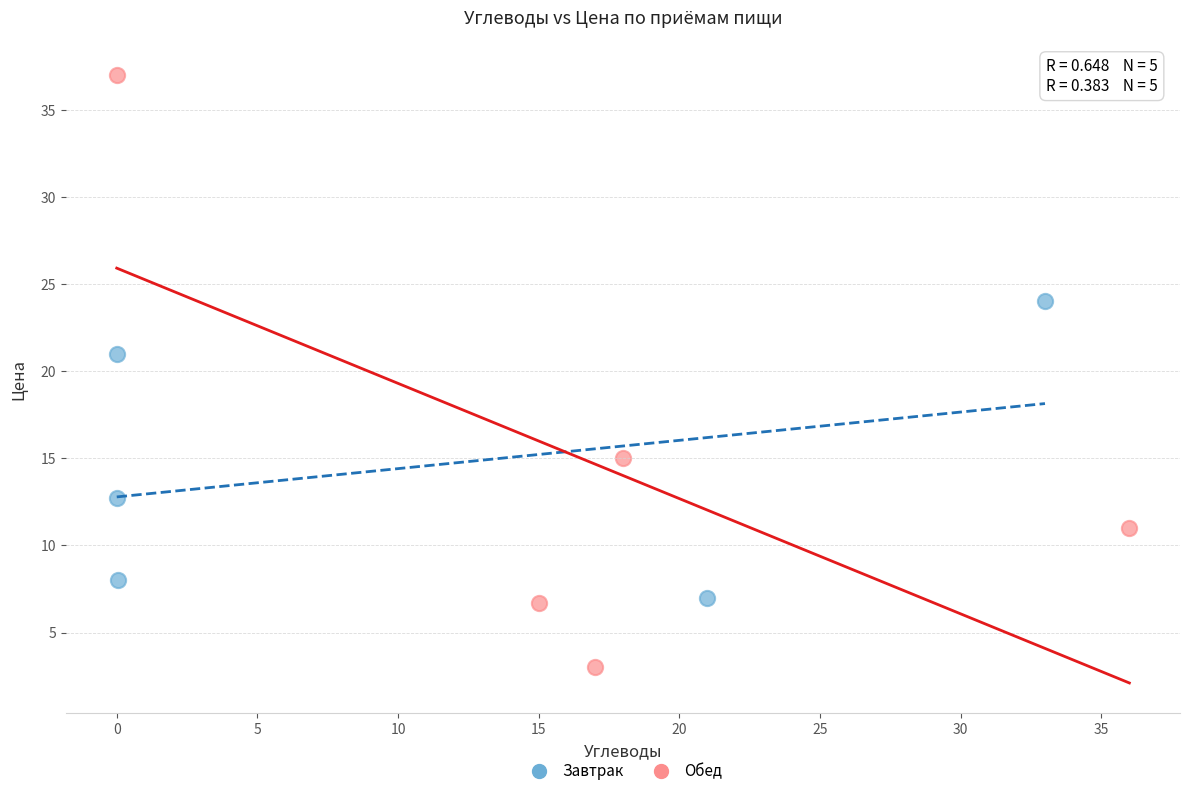

Which series has the widest spread of Y values?

Обед